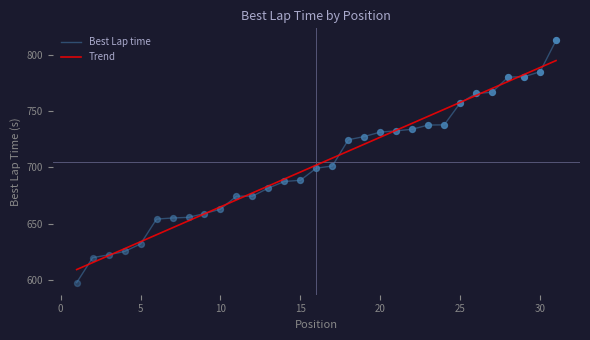

Which series has the largest range (max minus min)?

Best Lap time